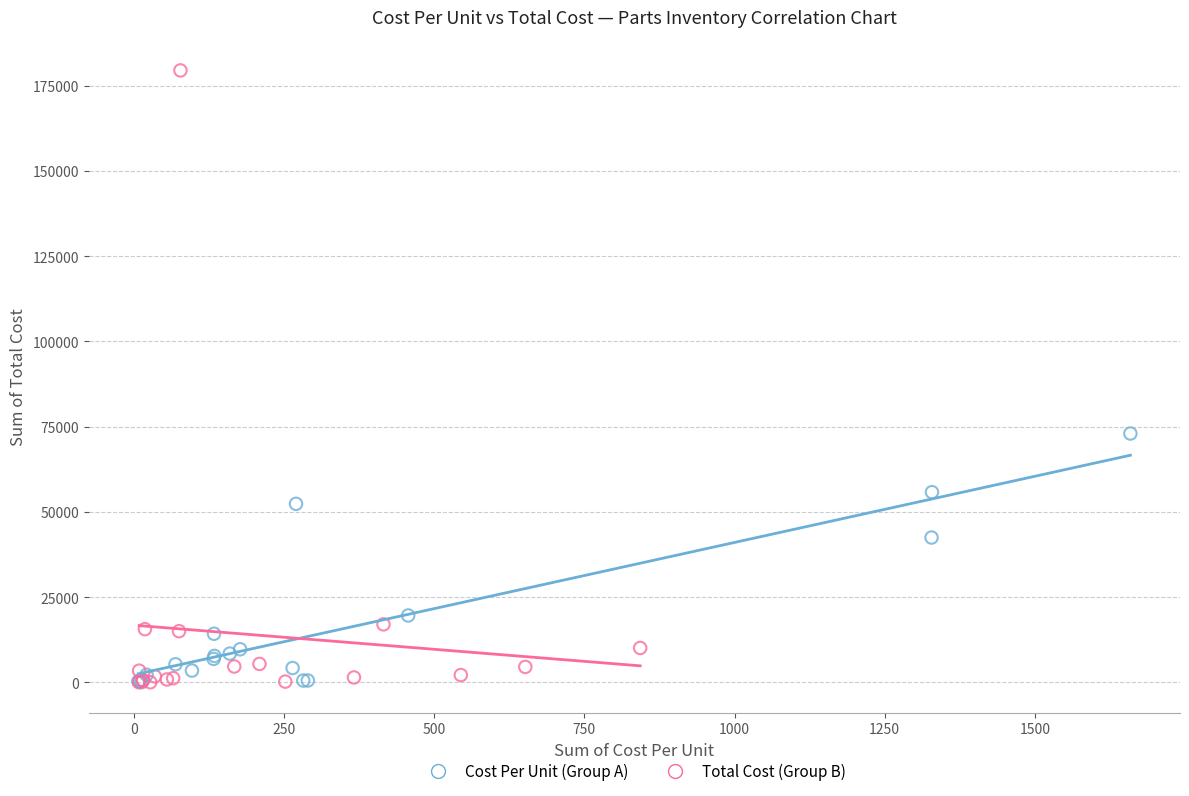

Which series reaches the maximum Y coordinate?

Total Cost (Group B)